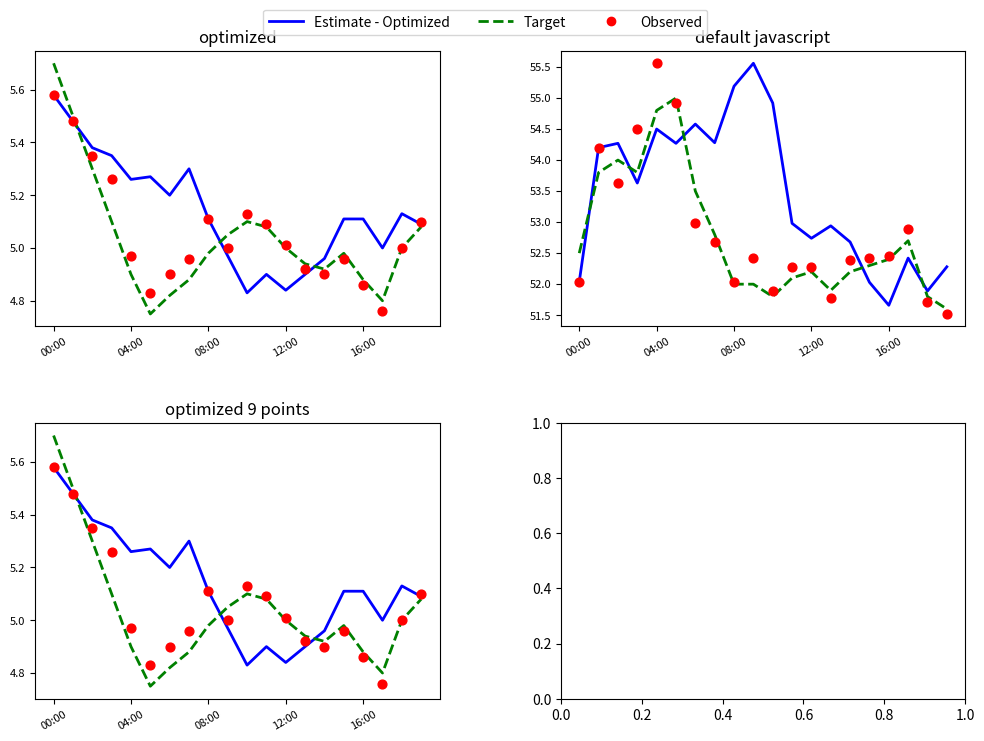

Is the value of Observed at 12:00 greater than the value of Estimate - Optimized at 12?

Yes